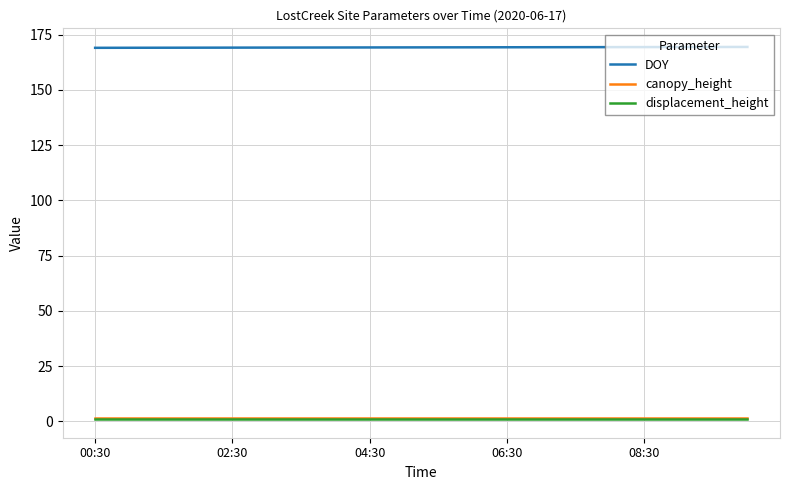

What is the maximum value shown in the chart?

169.4